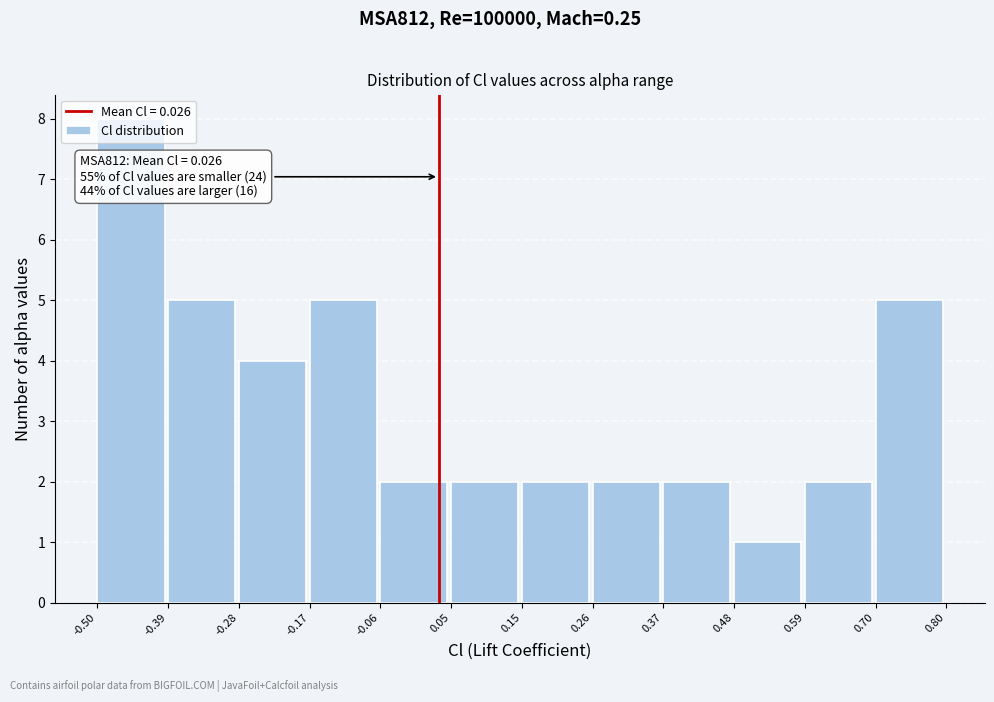

Which range on the x-axis has the tallest bar?

-0.50 to -0.39